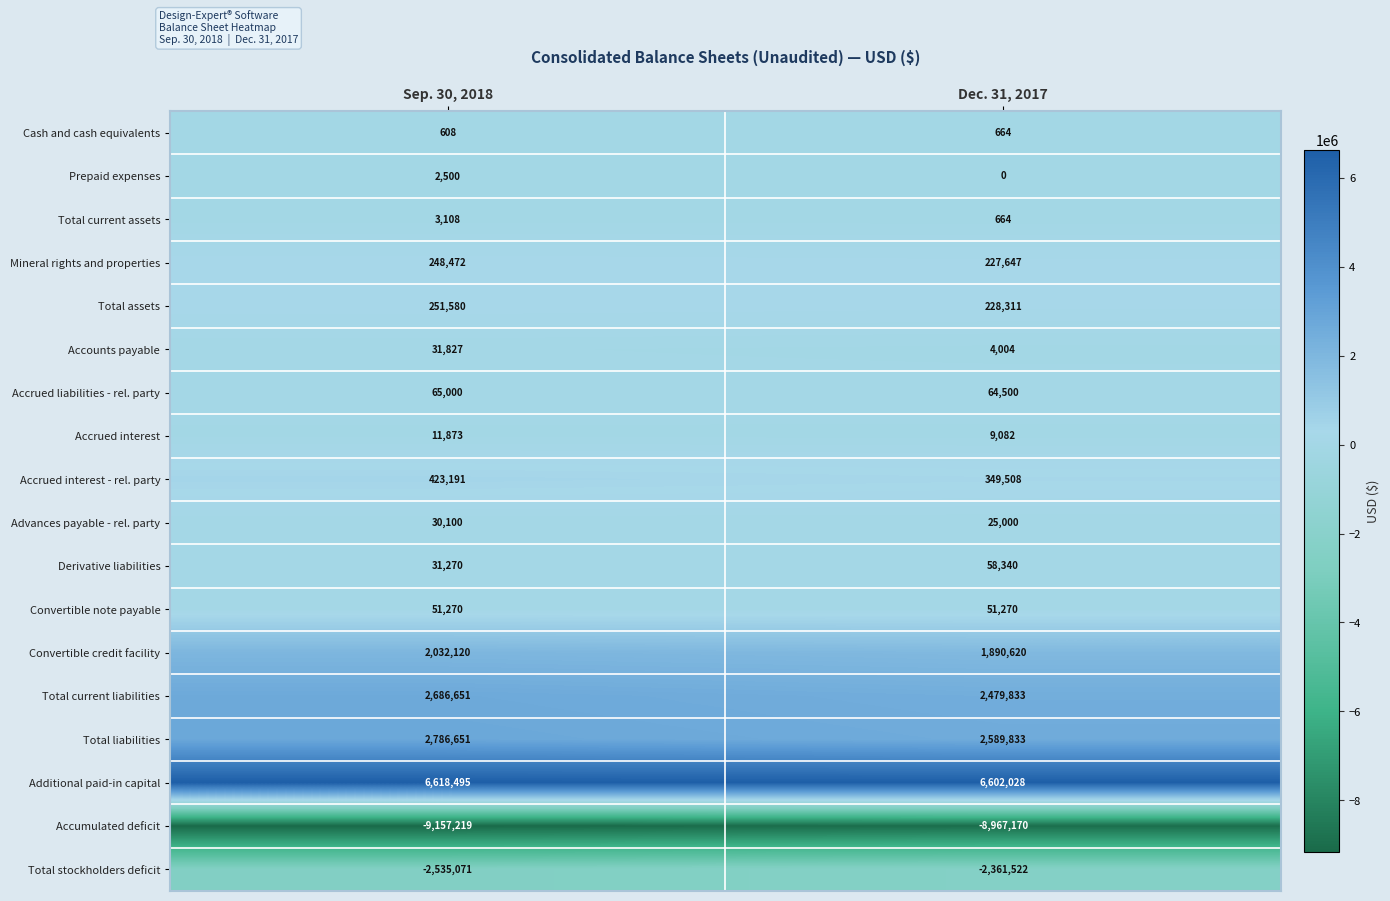

Which label corresponds to the smallest value in the chart?

Sep. 30, 2018